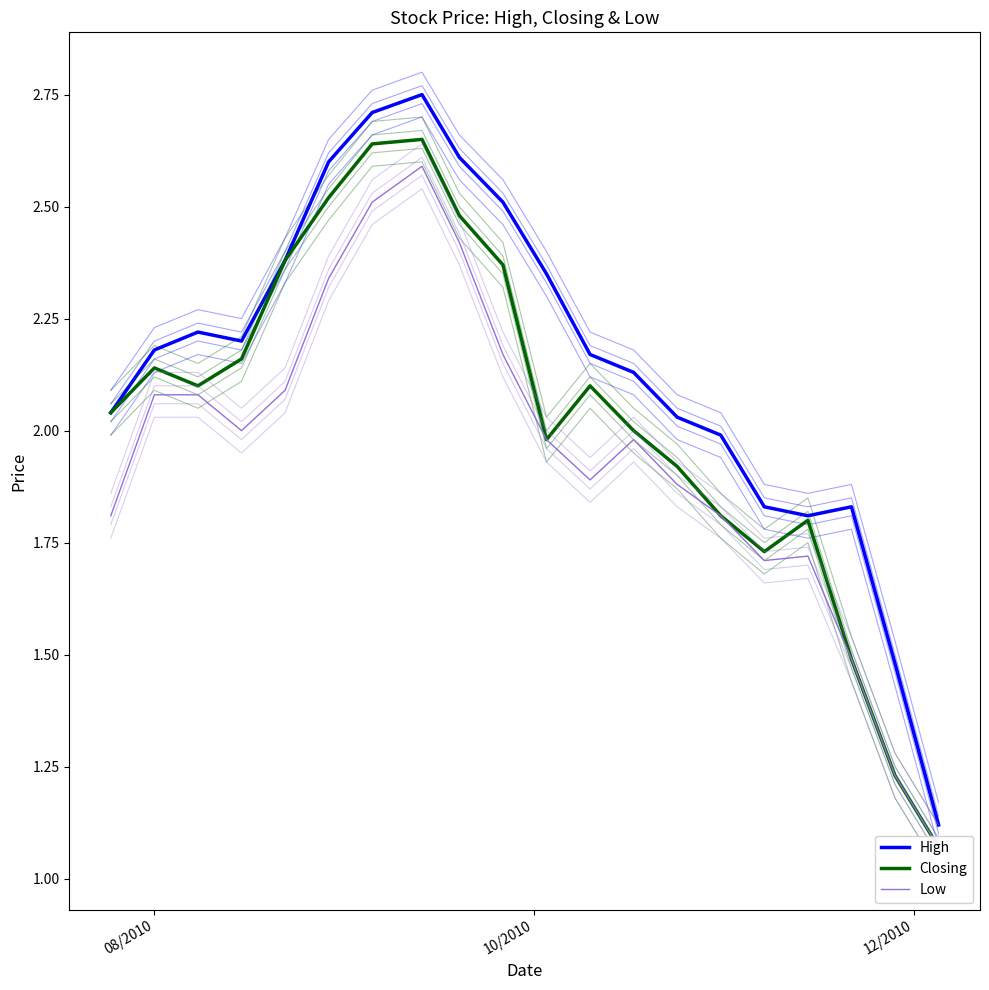

True or false: High has a value of 1.2 at 13.

False